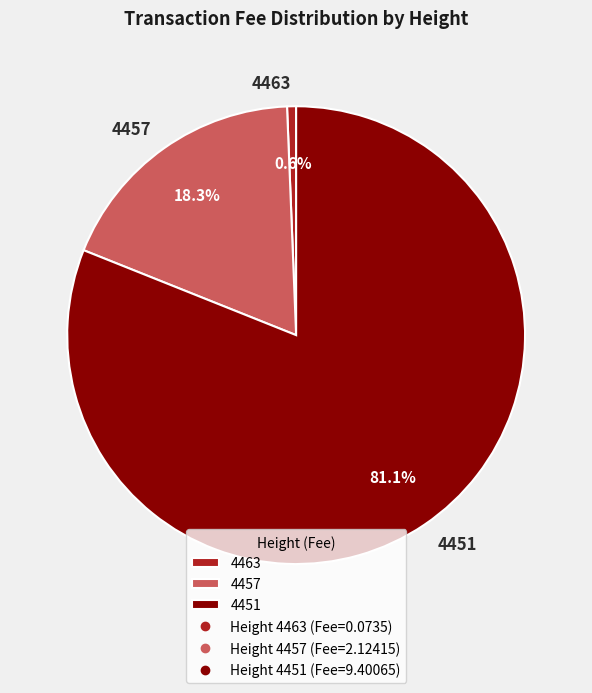

True or false: 4457 accounts for 18% of the total.

True